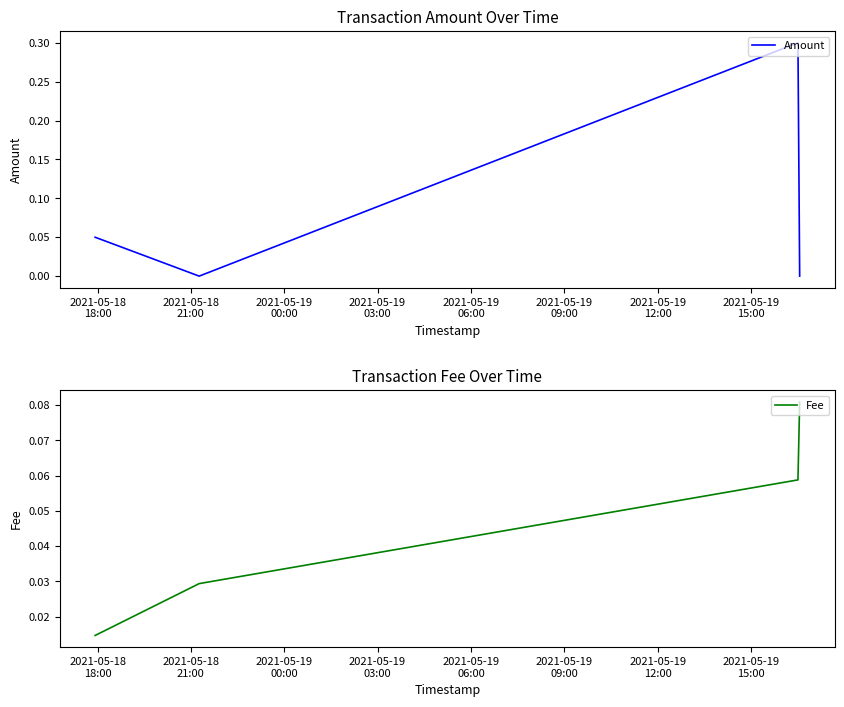

What is the highest value of the Amount series?

0.3